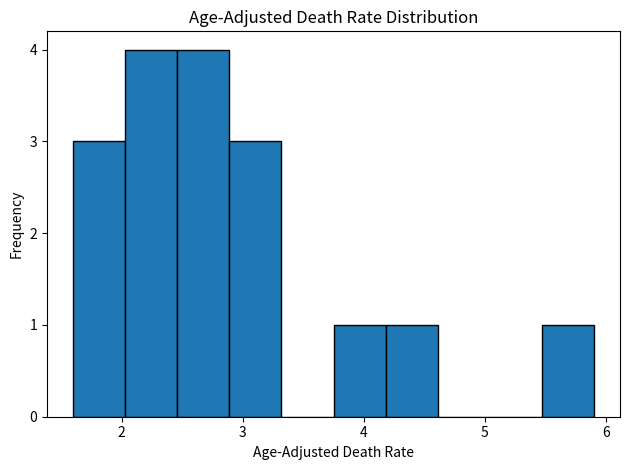

How tall is the bar that spans 2.89 to 3.32 on the x-axis? Neither the bar edges nor the heights are printed on the chart, so give them approximately, as read against the axes.

3